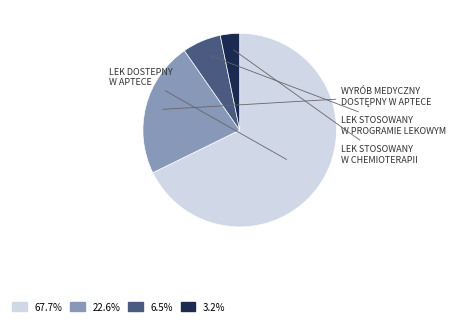

Which category has the smallest portion of the pie?

lek stosowany w chemioterapii